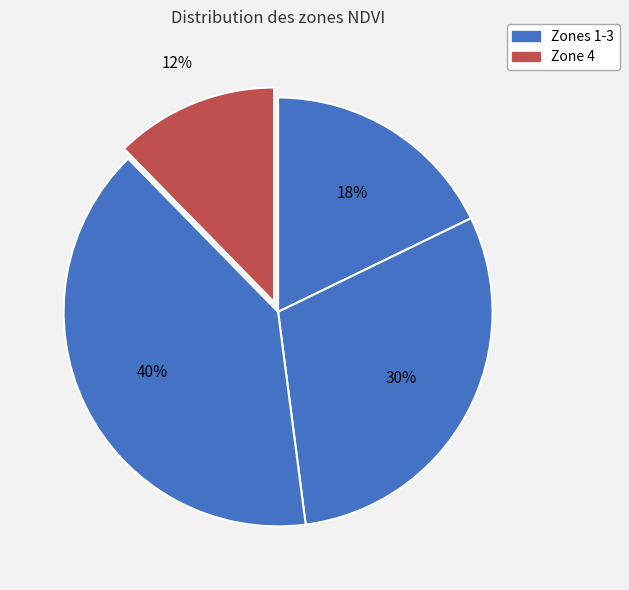

How many segments does this pie chart have?

4